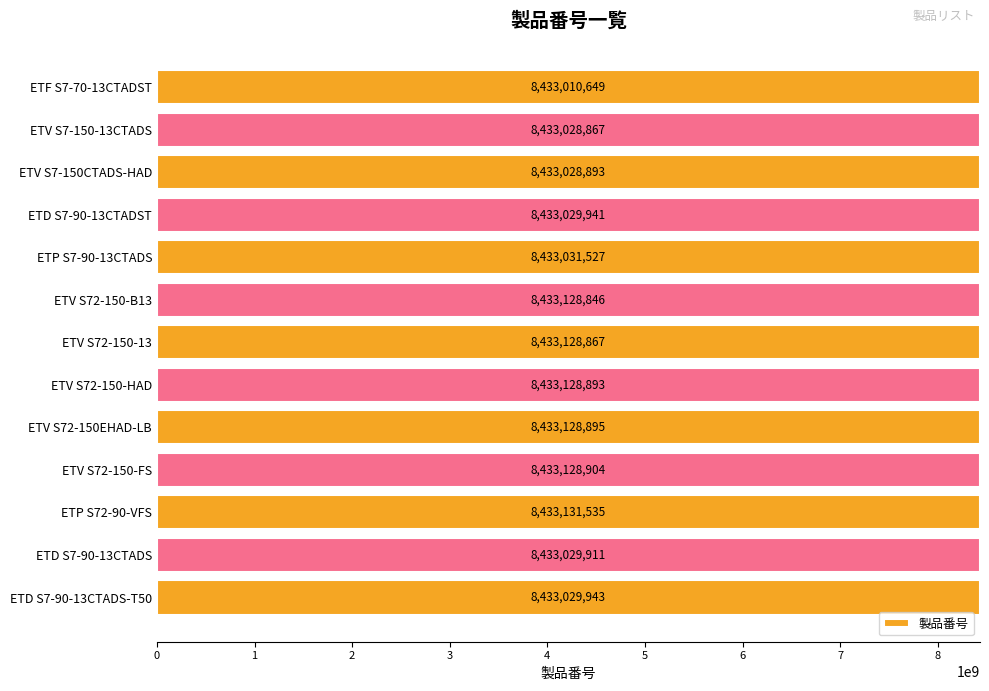

What is the difference between the second highest and minimum values?

118255